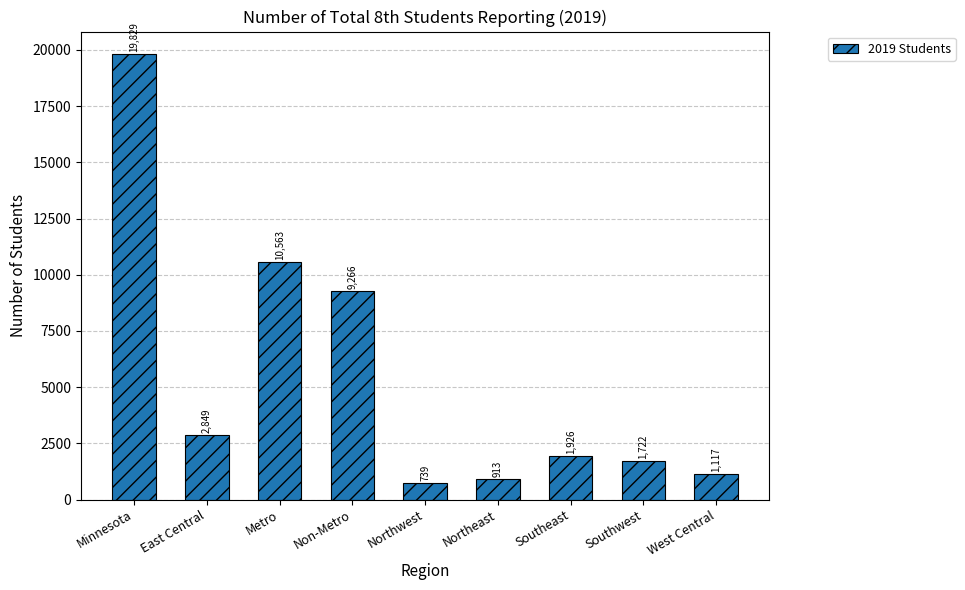

Between Southwest and East Central, which is larger?

East Central